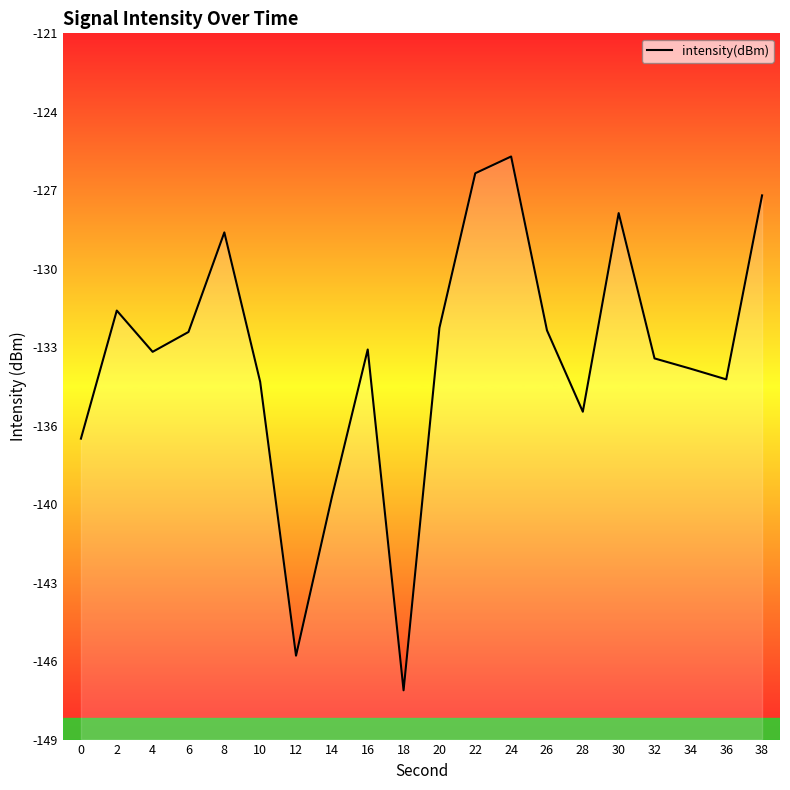

What is the change in value from 16 to 28?

-2.5